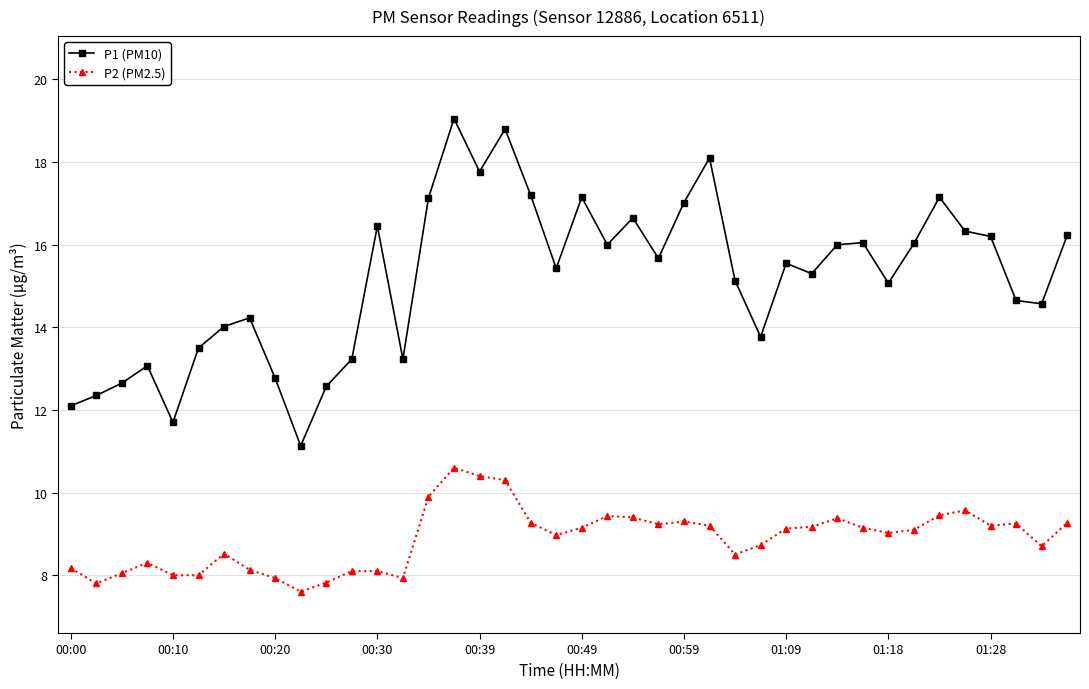

List the series in order of their peak value, highest first.

P1 (PM10), P2 (PM2.5)